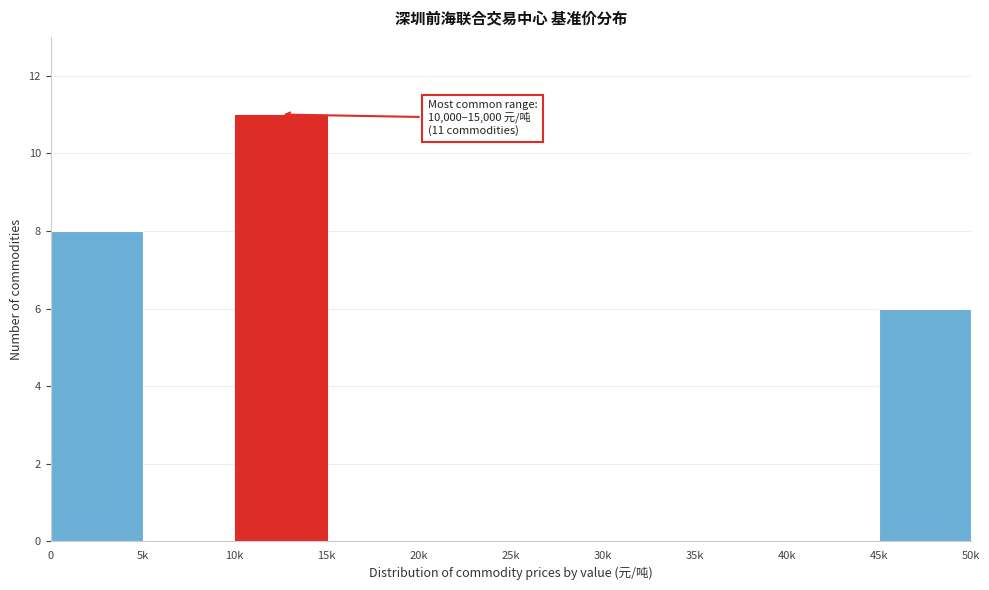

Reading left to right, extract all data points from this chart.

0=8	5k=0	10k=11	15k=0	20k=0	25k=0	30k=0	35k=0	40k=0	45k=6